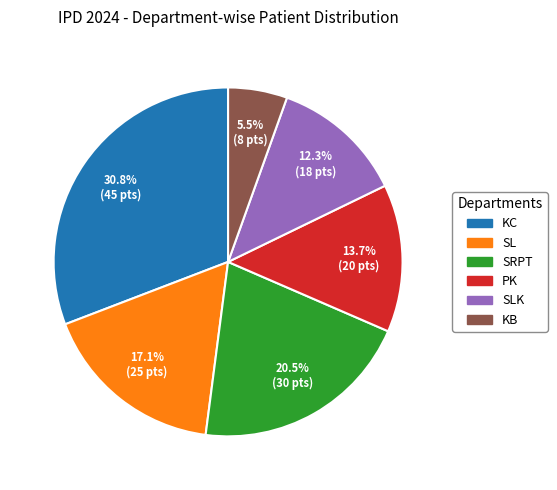

Does any single category account for the majority?

No